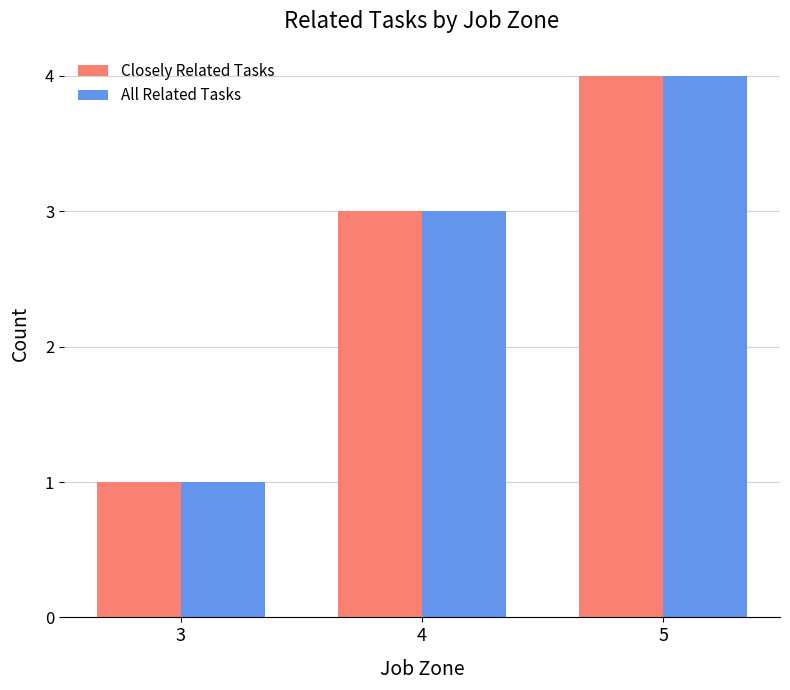

What value does the Closely Related Tasks series have at 4?

3